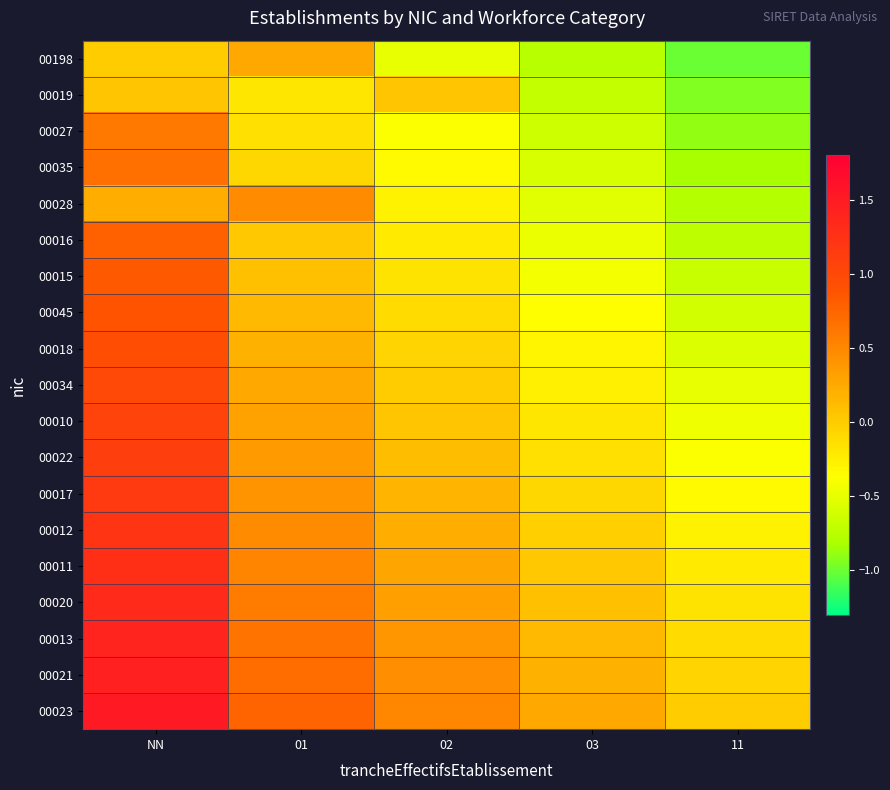

Reading right to left, extract all data points from this chart.

00198: 11=-1.0	03=-0.8	02=-0.5	01=0.2	NN=0.0
00019: 11=-0.9	03=-0.7	02=0.1	01=-0.2	NN=0.1
00027: 11=-0.9	03=-0.6	02=-0.4	01=-0.1	NN=0.6
00035: 11=-0.8	03=-0.6	02=-0.3	01=-0.1	NN=0.7
00028: 11=-0.8	03=-0.5	02=-0.3	01=0.5	NN=0.2
00016: 11=-0.7	03=-0.5	02=-0.2	01=0.0	NN=0.8
00015: 11=-0.7	03=-0.4	02=-0.2	01=0.1	NN=0.8
00045: 11=-0.6	03=-0.4	02=-0.1	01=0.1	NN=0.9
00018: 11=-0.6	03=-0.3	02=-0.1	01=0.2	NN=0.9
00034: 11=-0.5	03=-0.2	02=0.0	01=0.2	NN=1.0
00010: 11=-0.4	03=-0.2	02=0.1	01=0.3	NN=1.1
00022: 11=-0.4	03=-0.1	02=0.1	01=0.4	NN=1.1
00017: 11=-0.3	03=-0.1	02=0.2	01=0.4	NN=1.2
00012: 11=-0.3	03=-0.0	02=0.2	01=0.5	NN=1.2
00011: 11=-0.2	03=0.0	02=0.3	01=0.5	NN=1.3
00020: 11=-0.2	03=0.1	02=0.3	01=0.6	NN=1.3
00013: 11=-0.1	03=0.1	02=0.4	01=0.6	NN=1.4
00021: 11=-0.1	03=0.2	02=0.4	01=0.7	NN=1.4
00023: 11=0.0	03=0.2	02=0.5	01=0.8	NN=1.5